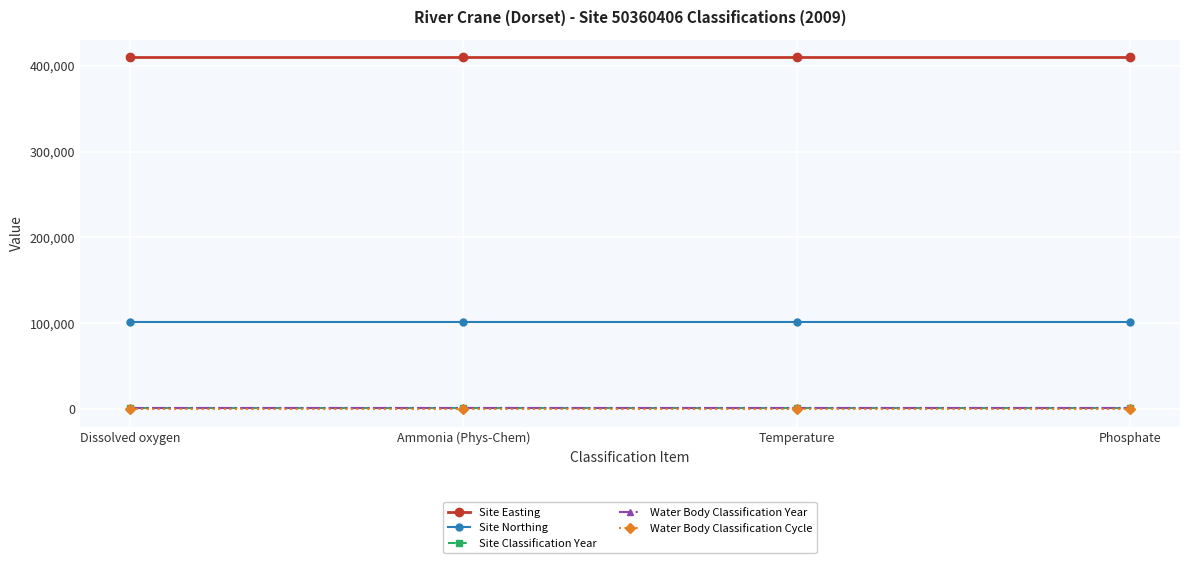

What is the maximum value shown in the chart?

409826